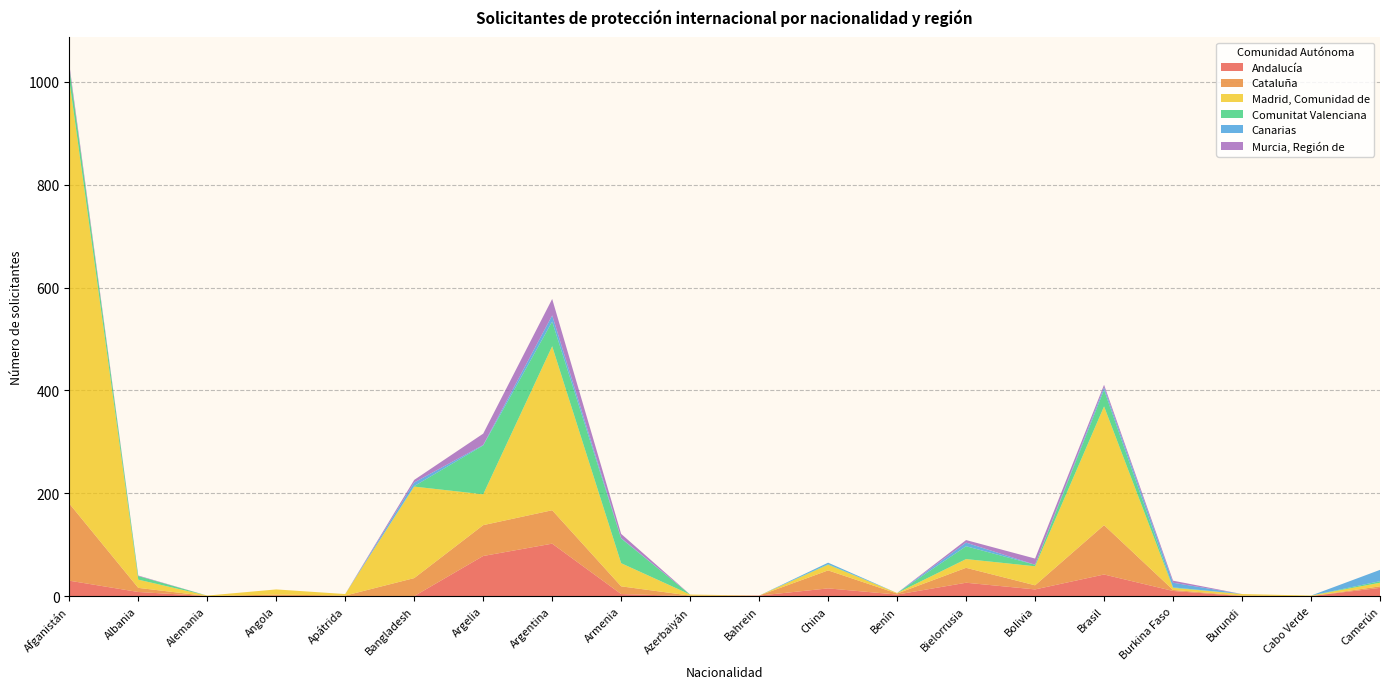

Reading right to left, transcribe all the data shown in this chart.

Andalucía: 16	0	0	10	42	13	26	3	15	1	0	4	102	78	0	0	0	0	8	30
Cataluña: 3	0	1	2	96	8	29	2	35	0	1	15	65	60	35	1	3	0	8	150
Madrid, Comunidad de: 7	1	3	4	231	37	17	1	11	0	2	45	319	60	178	3	10	1	16	824
Comunitat Valenciana: 3	0	0	1	32	3	25	0	1	0	0	48	48	95	1	0	0	0	7	25
Canarias: 22	0	0	9	5	0	7	0	3	0	0	1	12	1	7	0	0	0	0	0
Murcia, Región de: 0	0	0	4	5	12	5	0	0	0	0	8	32	22	5	0	0	0	1	6